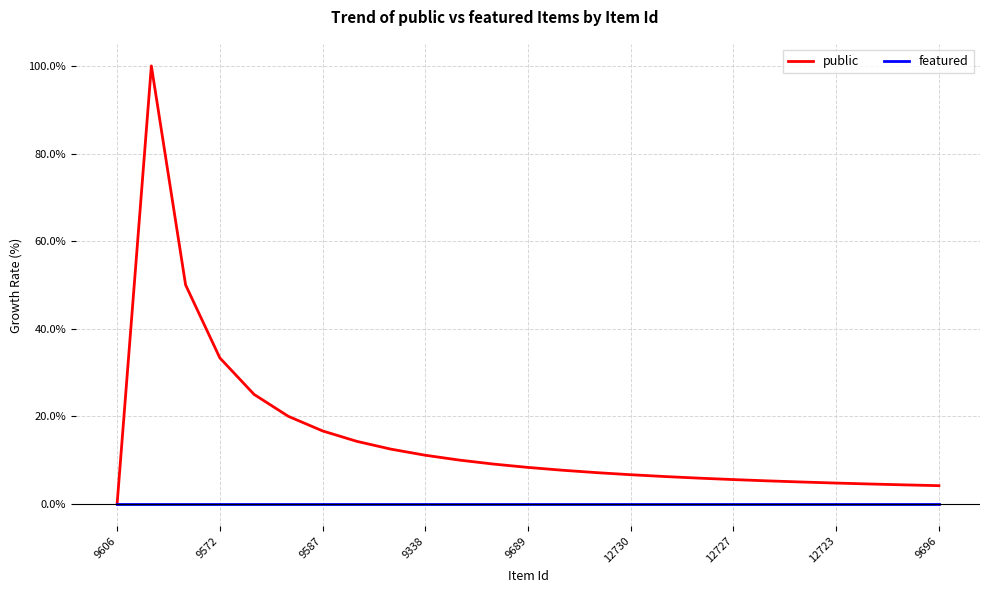

Which series has the widest spread of values?

public